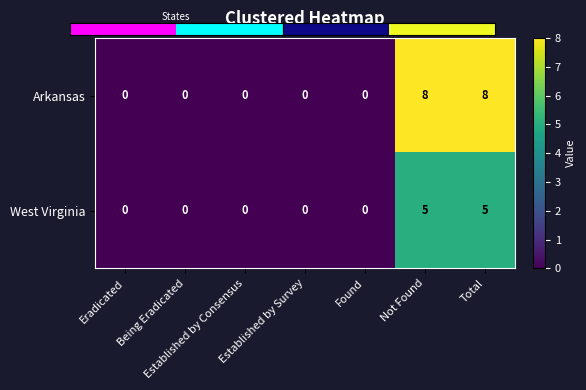

The Arkansas series shows 12 at Total. True or false?

False